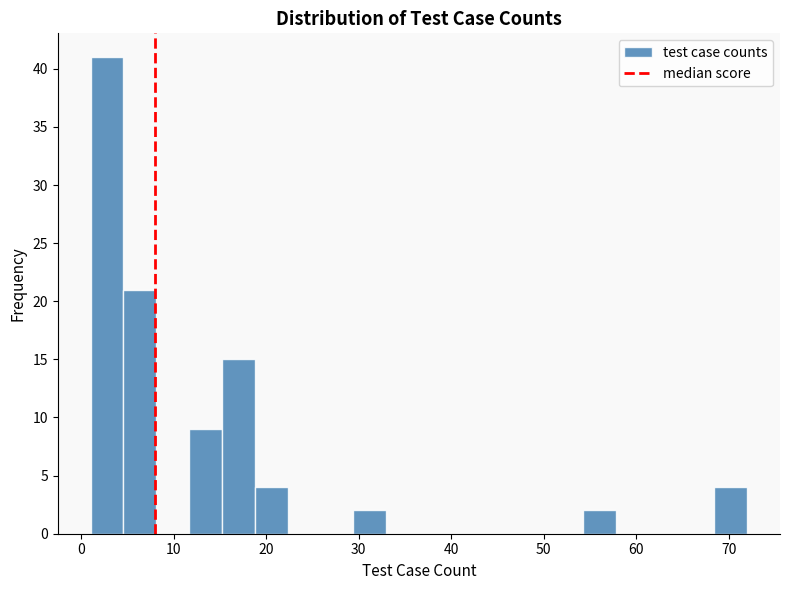

Read against the x-axis, roughly where is the centre of the tallest bar?

3